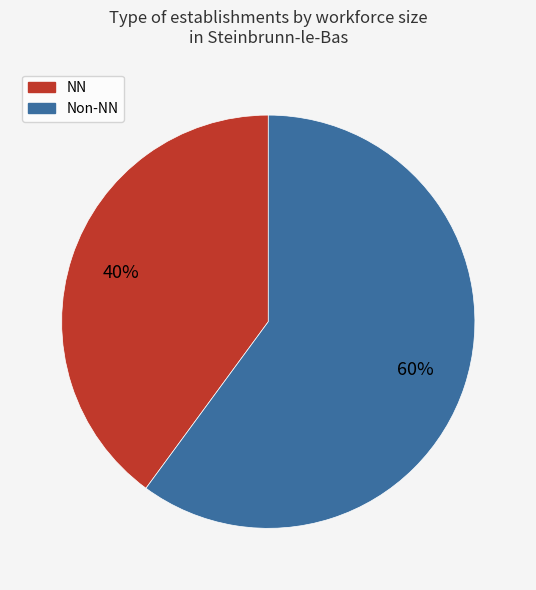

To the nearest percent, what is the average slice percentage?

50%